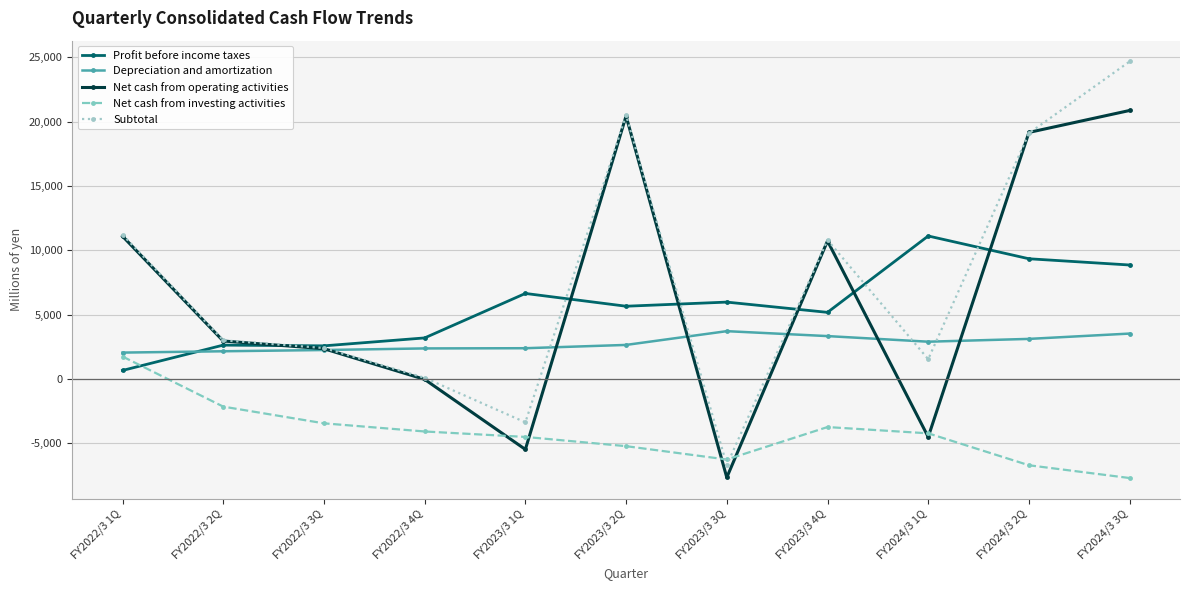

Is this an area chart (filled region under the line)?

No